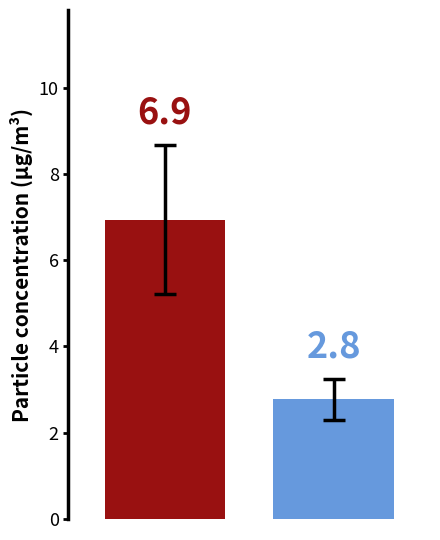

What is the smallest value displayed?

2.8